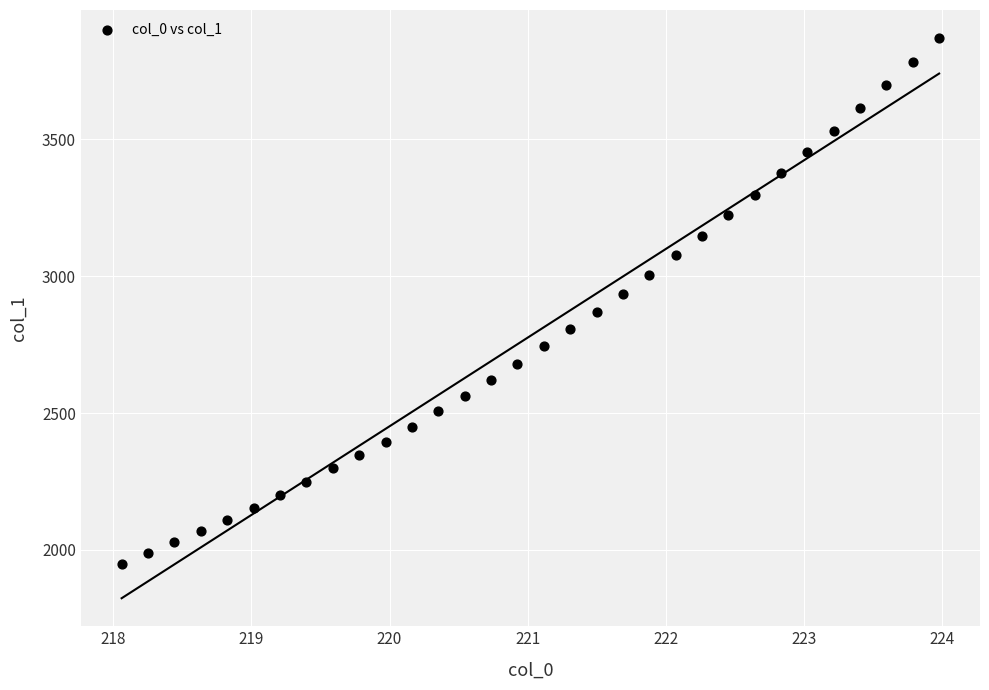

What is the range of X values (max minus min)?

5.9